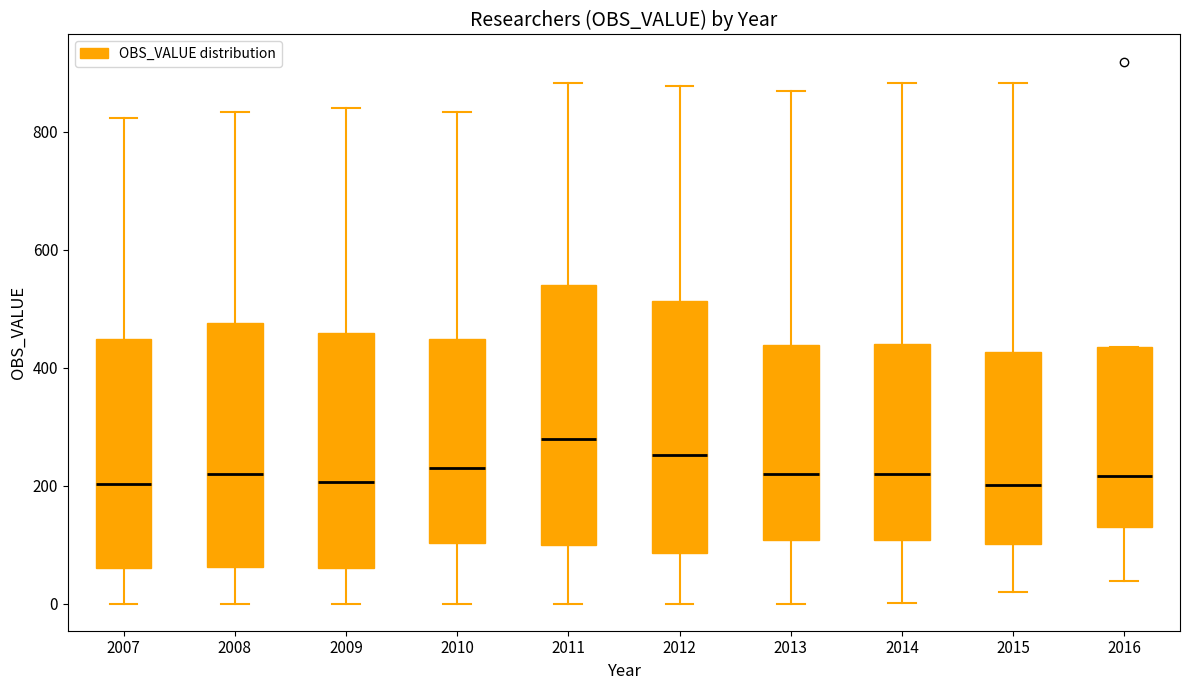

Which box's median line is the highest?

2011